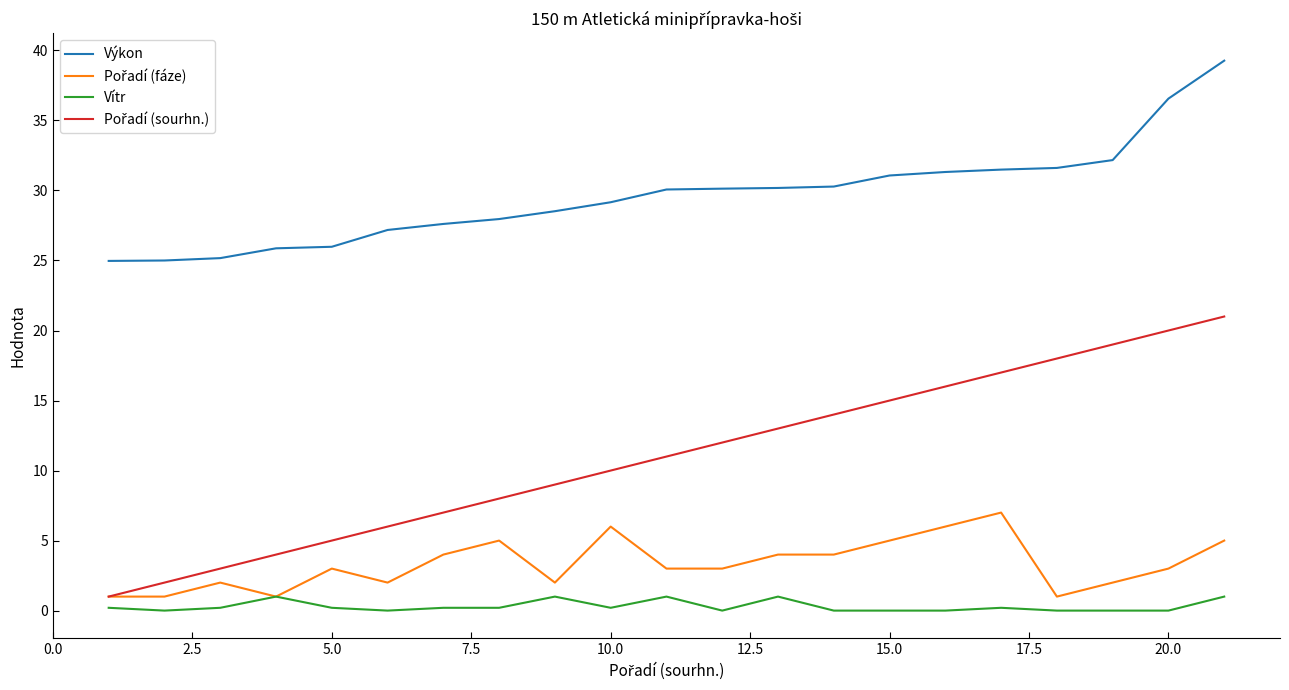

Count the number of categories in the chart.

21